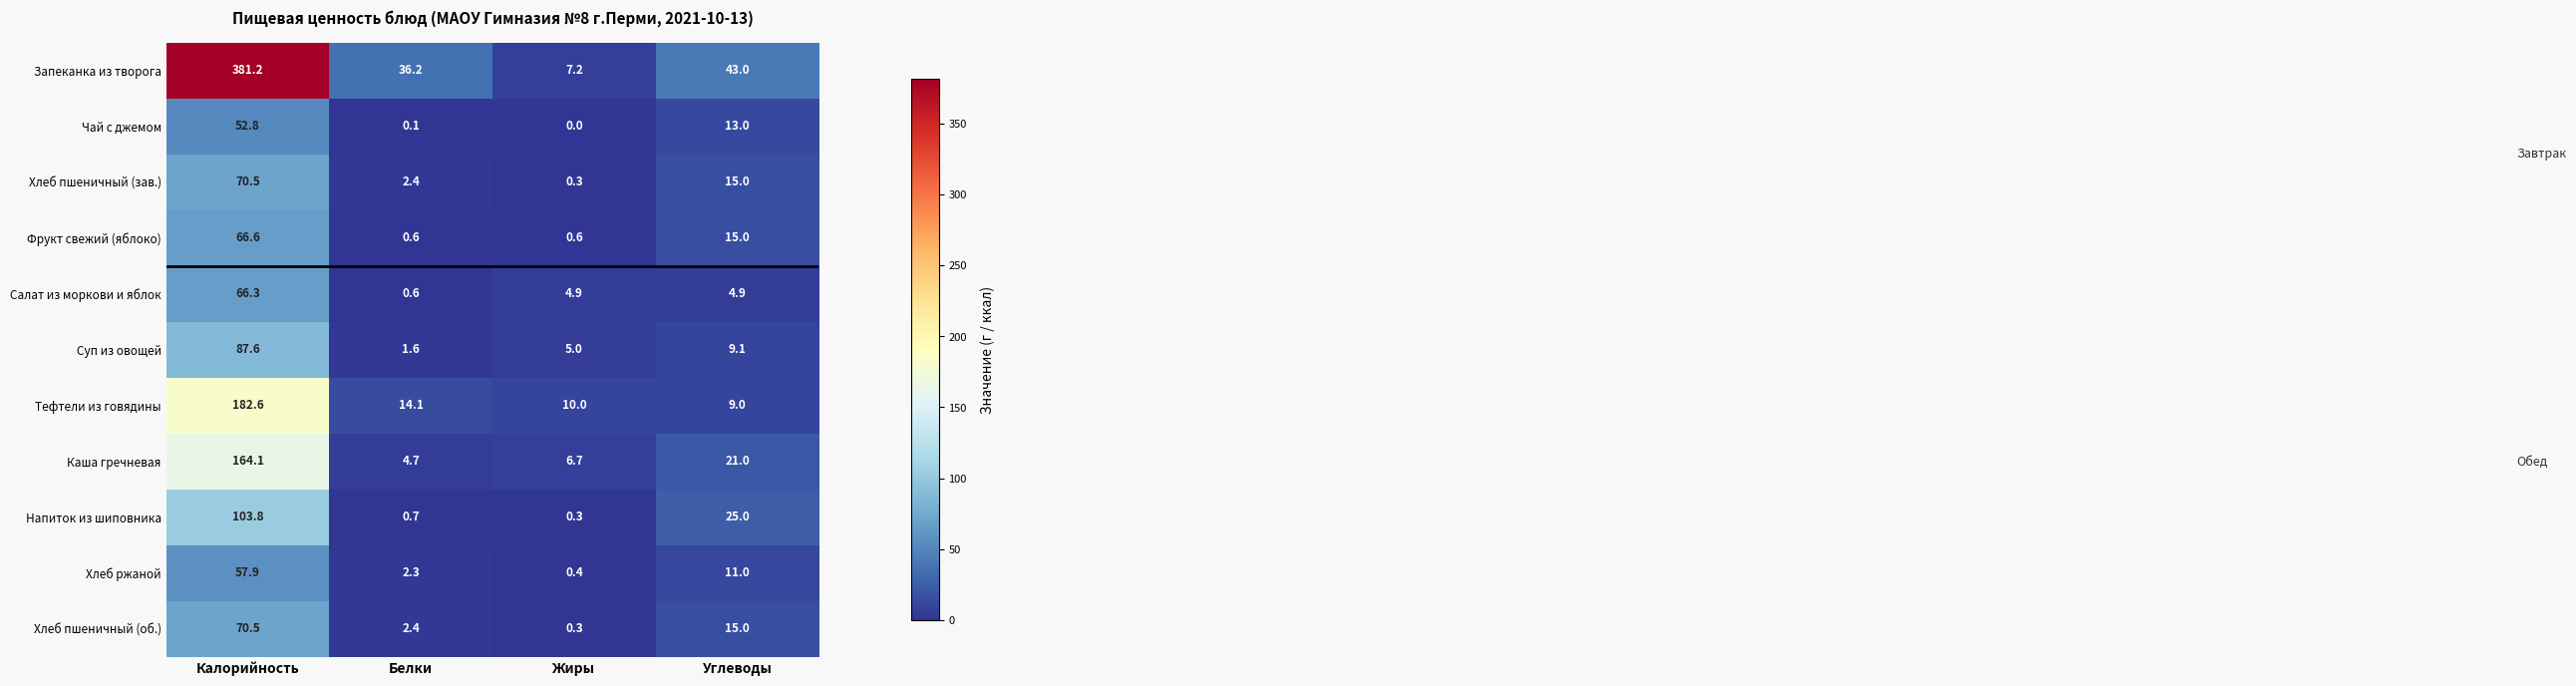

Between Калорийность and Углеводы, which series saw the biggest shift?

Запеканка из творога